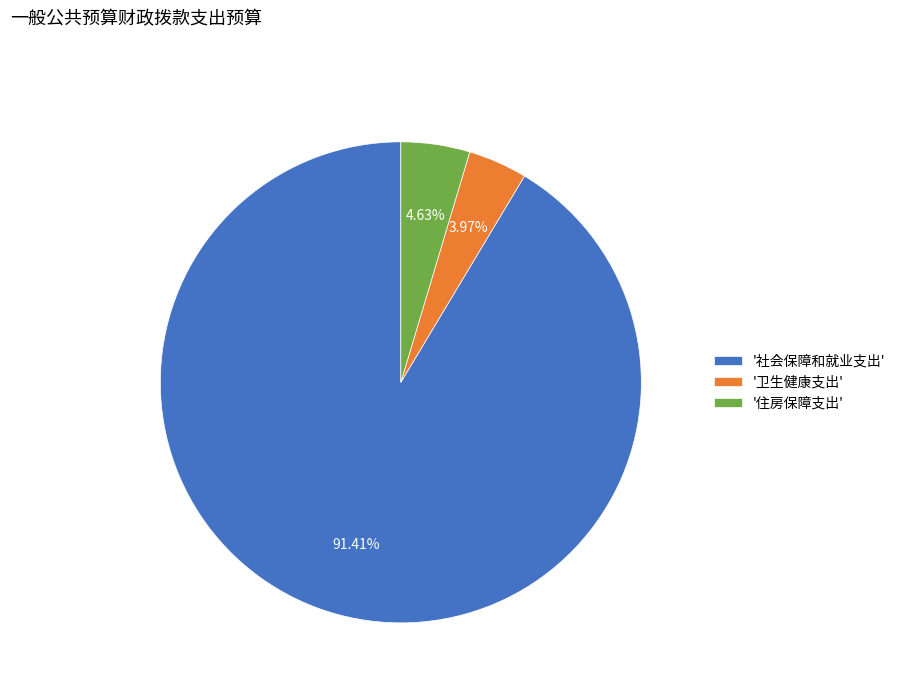

Do '社会保障和就业支出' and '卫生健康支出' together represent more than half of the pie?

Yes